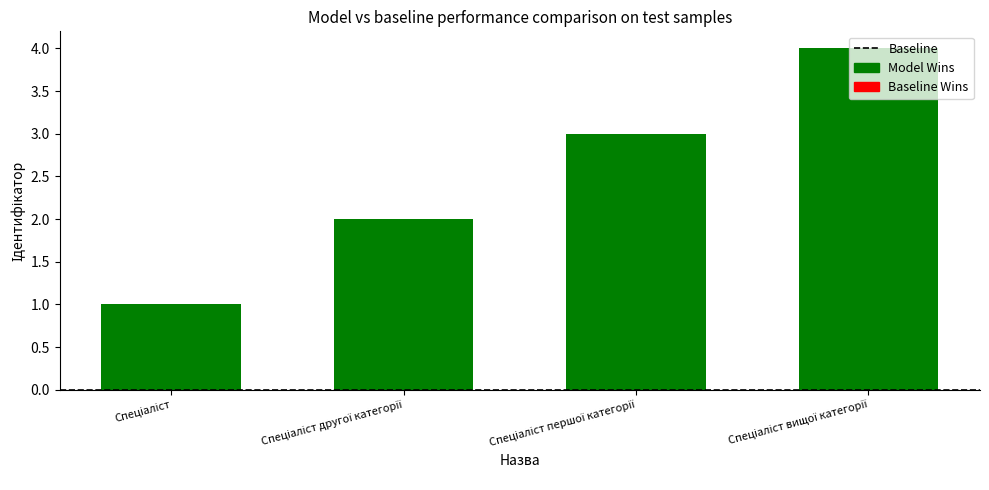

What is the sum of all values?

10